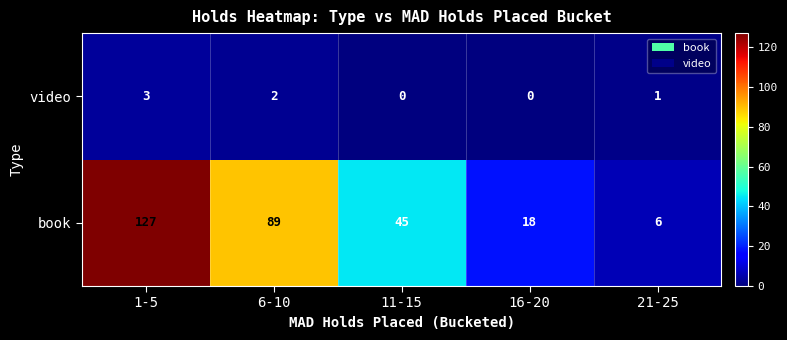

Rank the series by their maximum value, from highest to lowest.

book, video